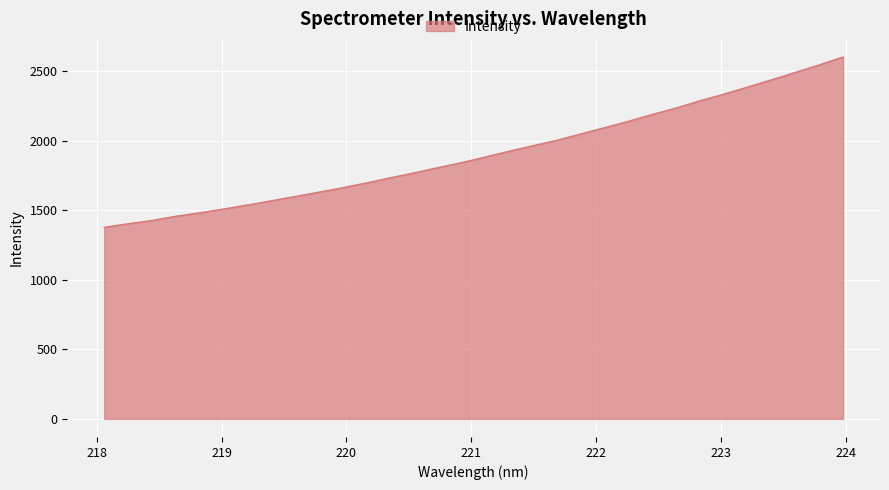

What is the minimum value shown in the chart?

1376.4